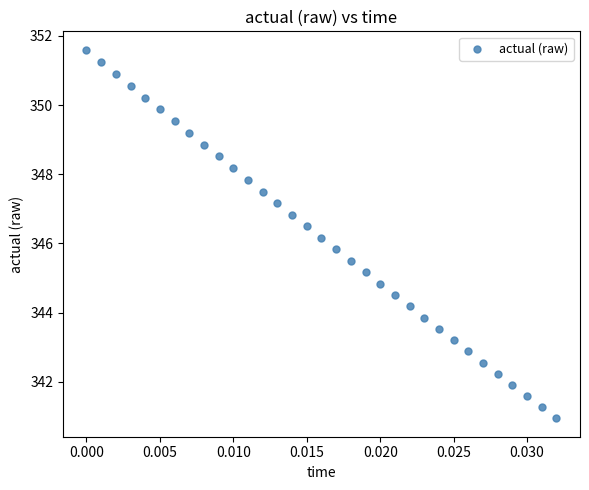

What is the range of Y values (max minus min)?

10.7